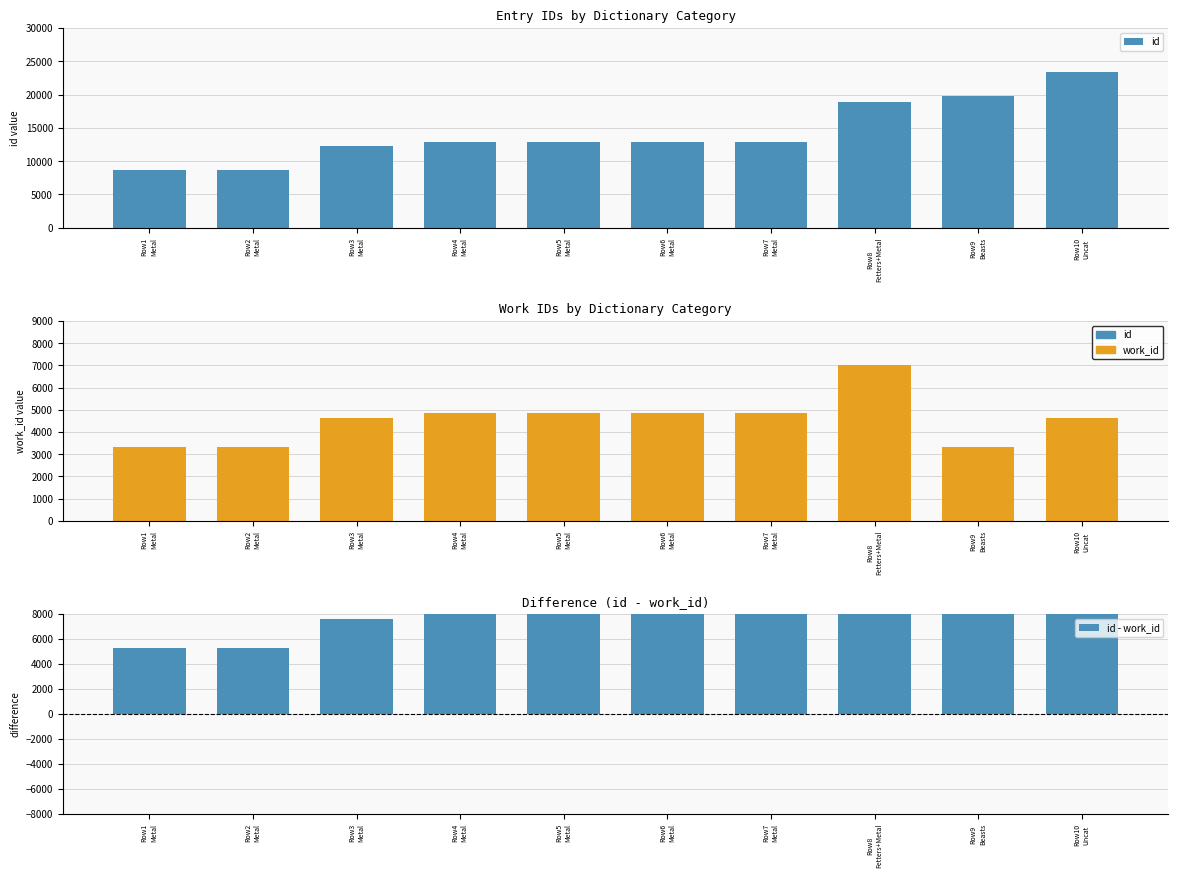

Reading left to right, transcribe all the data shown in this chart.

id: Row1
Metal=8612	Row2
Metal=8644	Row3
Metal=12234	Row4
Metal=12918	Row5
Metal=12919	Row6
Metal=12926	Row7
Metal=12927	Row8
Fetters+Metal=18934	Row9
Beasts=19734	Row10
Uncat=23399
work_id: Row1
Metal=3341	Row2
Metal=3330	Row3
Metal=4652	Row4
Metal=4838	Row5
Metal=4839	Row6
Metal=4842	Row7
Metal=4843	Row8
Fetters+Metal=7020	Row9
Beasts=3330	Row10
Uncat=4640
id - work_id: Row1
Metal=5271	Row2
Metal=5314	Row3
Metal=7582	Row4
Metal=8080	Row5
Metal=8080	Row6
Metal=8084	Row7
Metal=8084	Row8
Fetters+Metal=11914	Row9
Beasts=16404	Row10
Uncat=18759